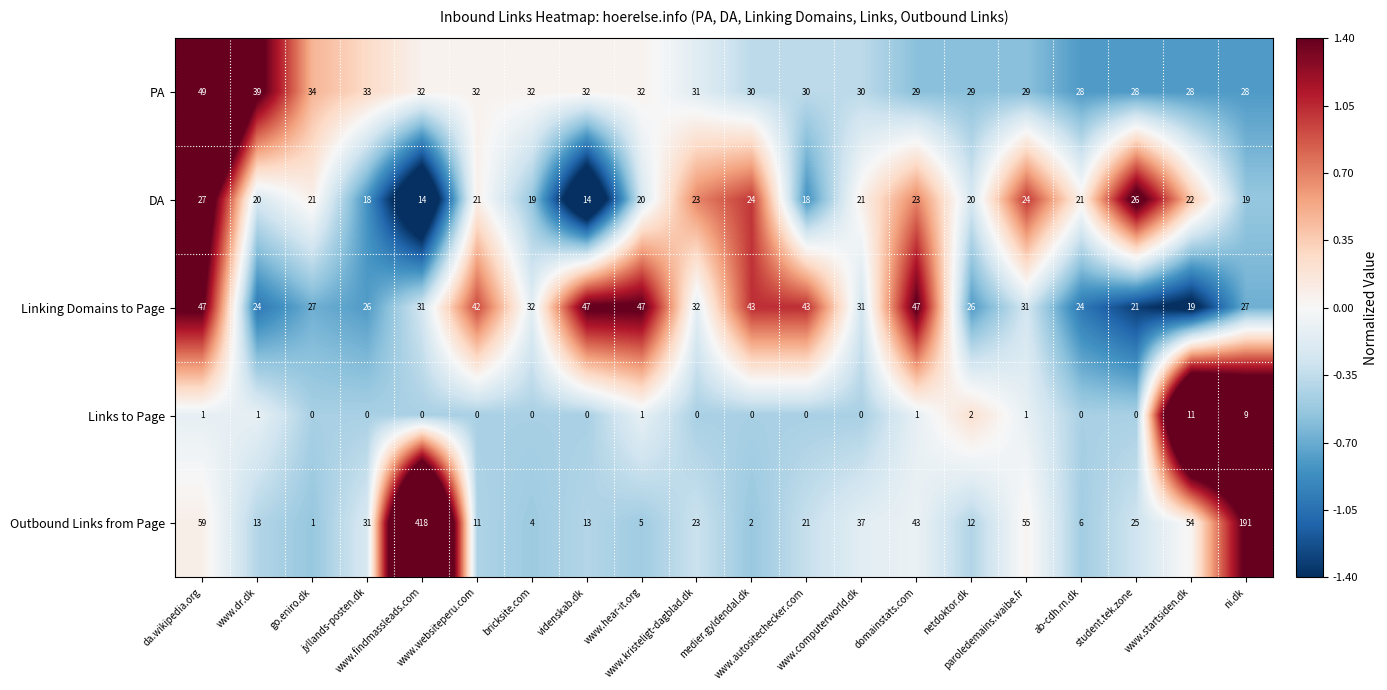

How many distinct data groups are displayed?

5